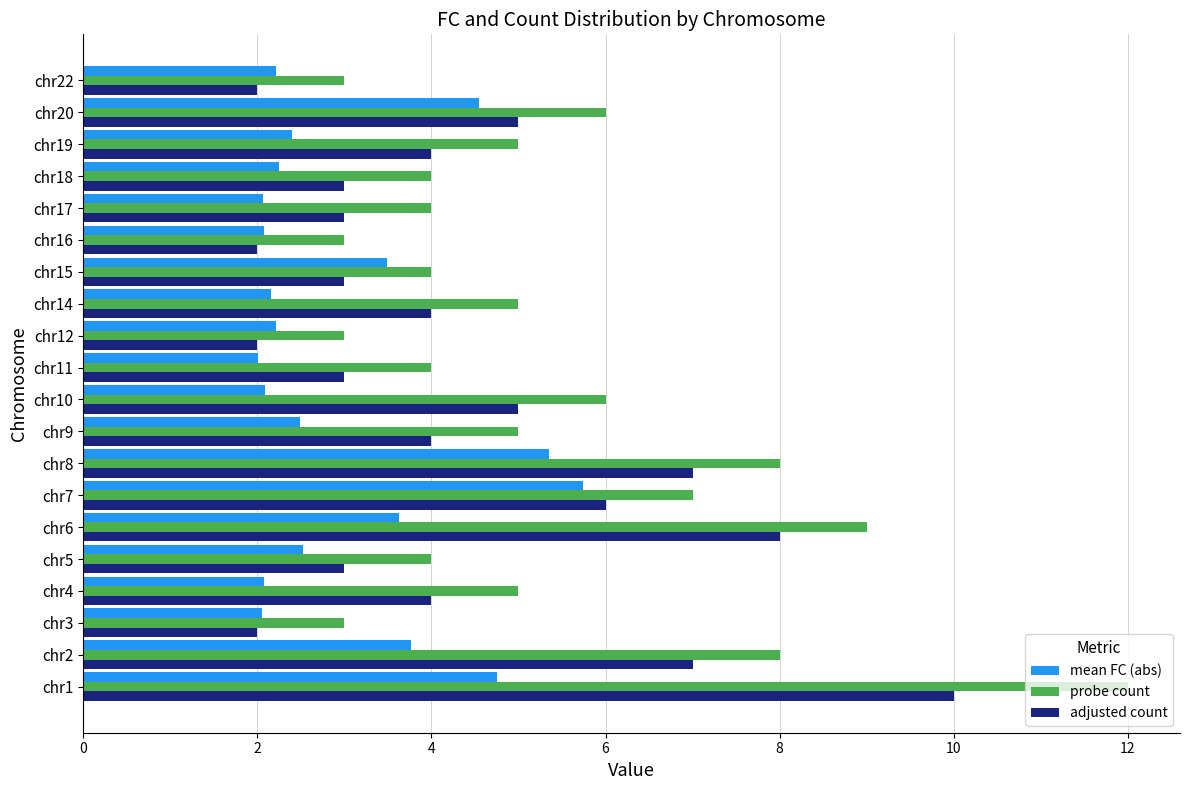

Is it true that adjusted count equals 7.0 at chr2?

True